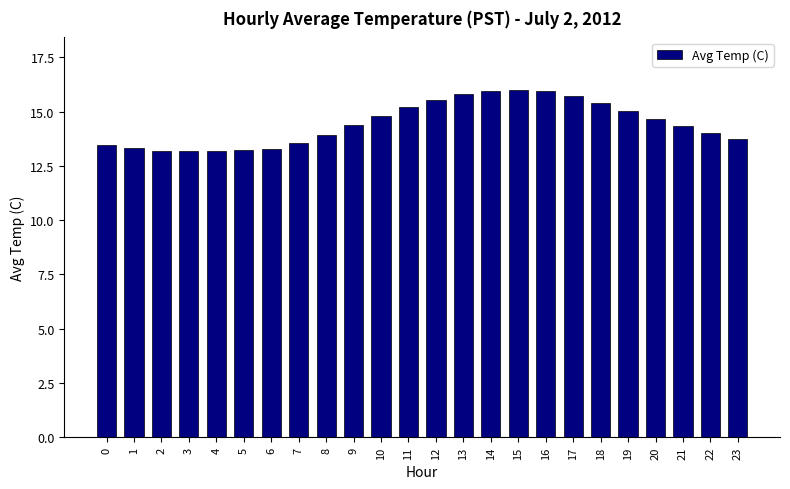

What is the change in value from 13 to 20?

-1.1